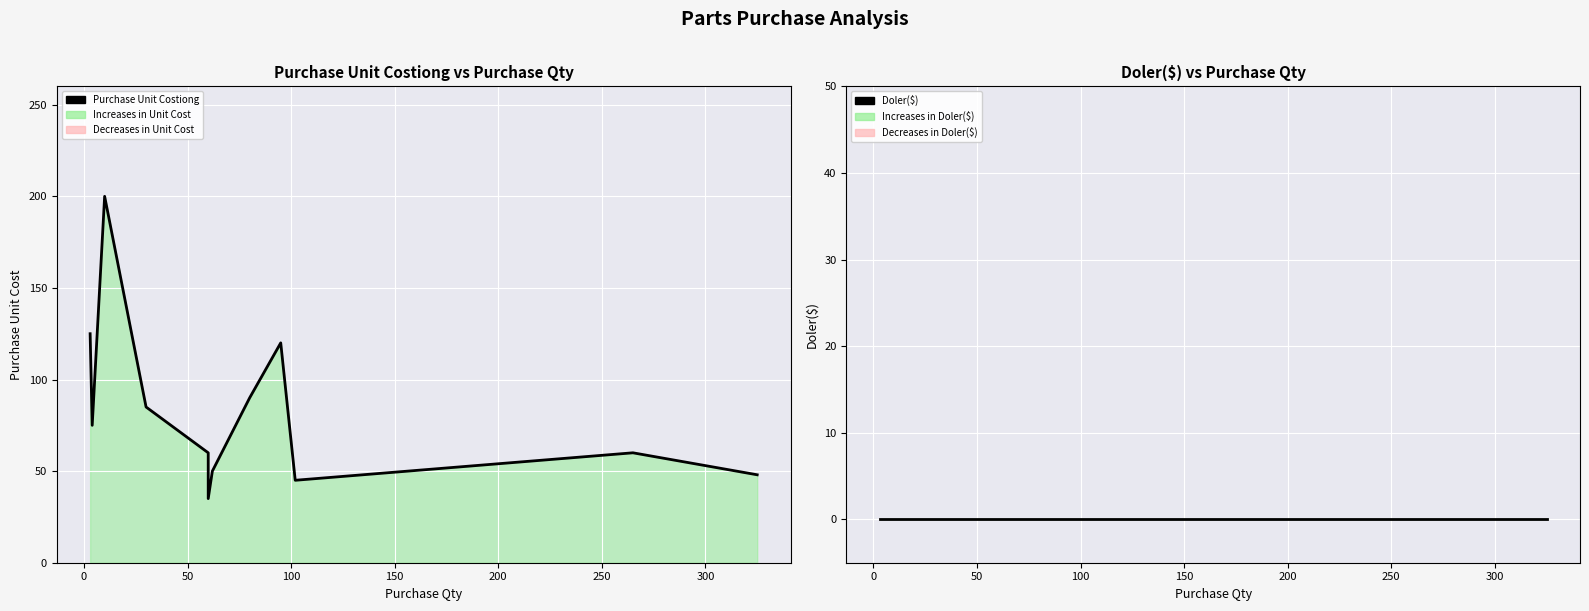

At how many categories does at least one series exceed 96?

3